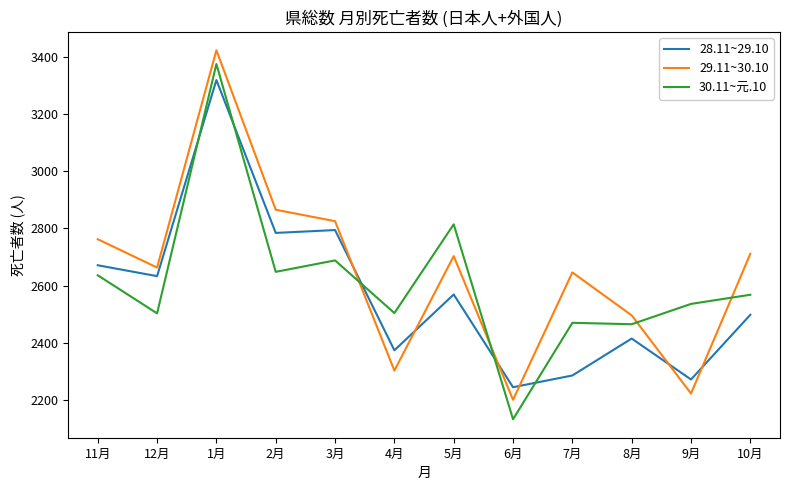

Does the chart display data point markers on the line(s)?

No